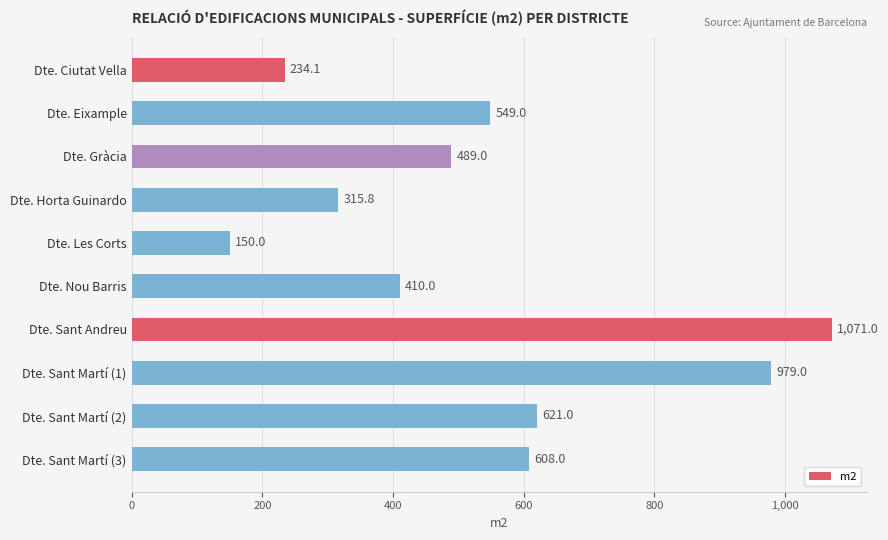

What is the value of the 2nd bar from the top?

549.0